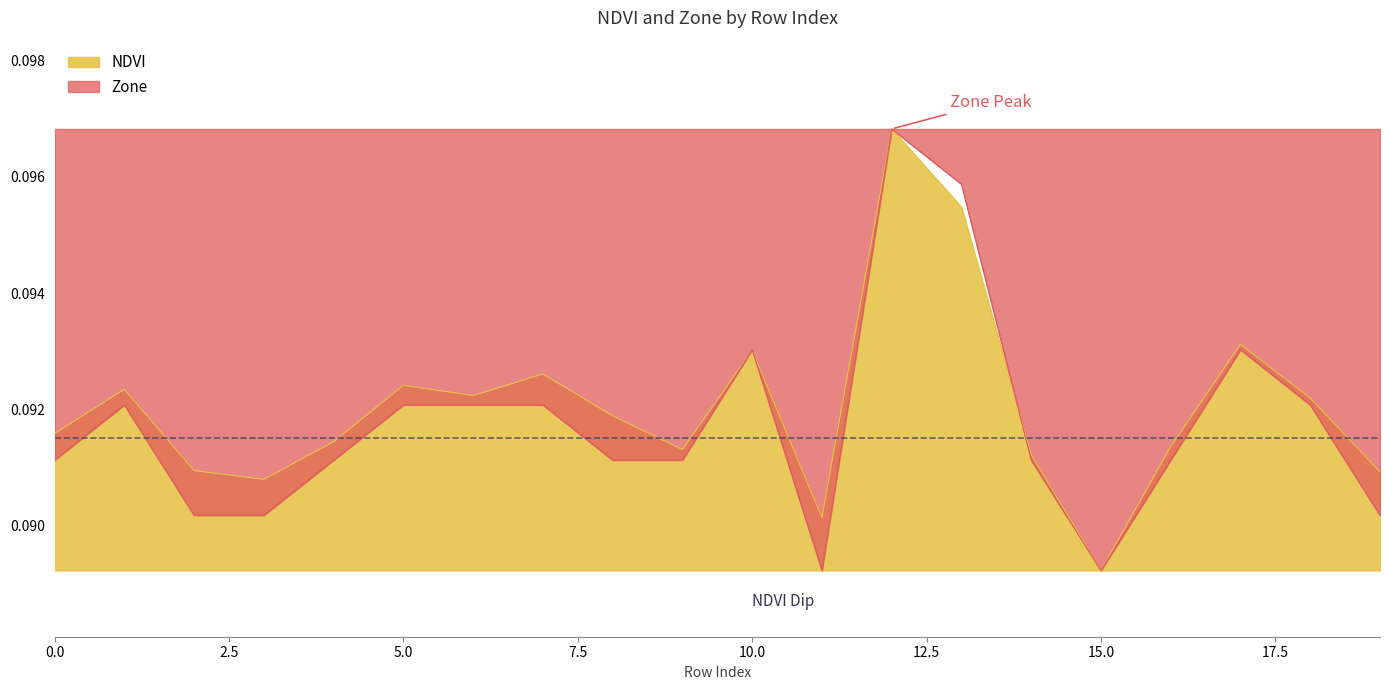

Which series has the largest total across all categories?

NDVI